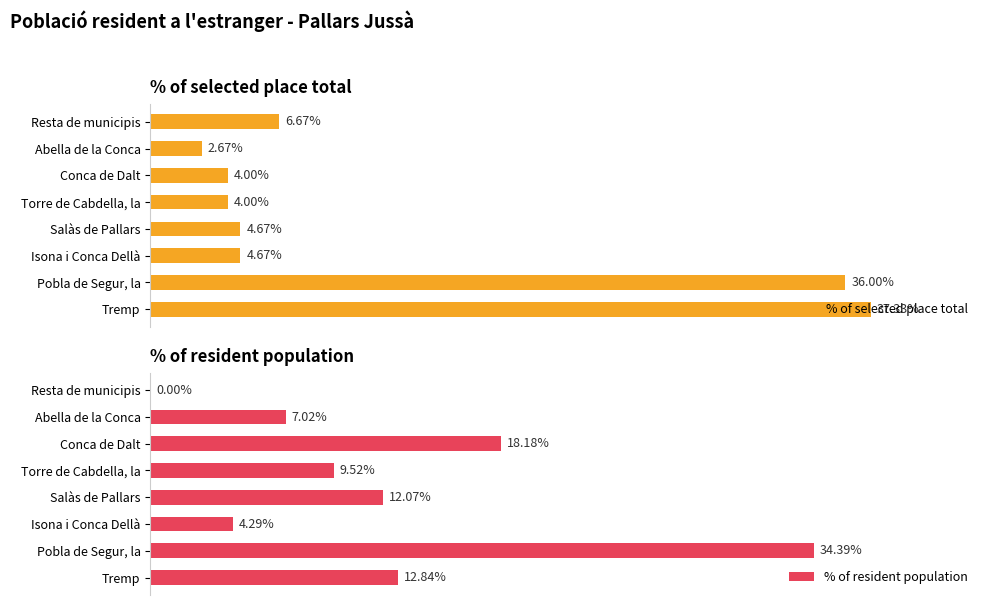

What is the value of the % of selected place total bar at the 4th from the left?

4.7